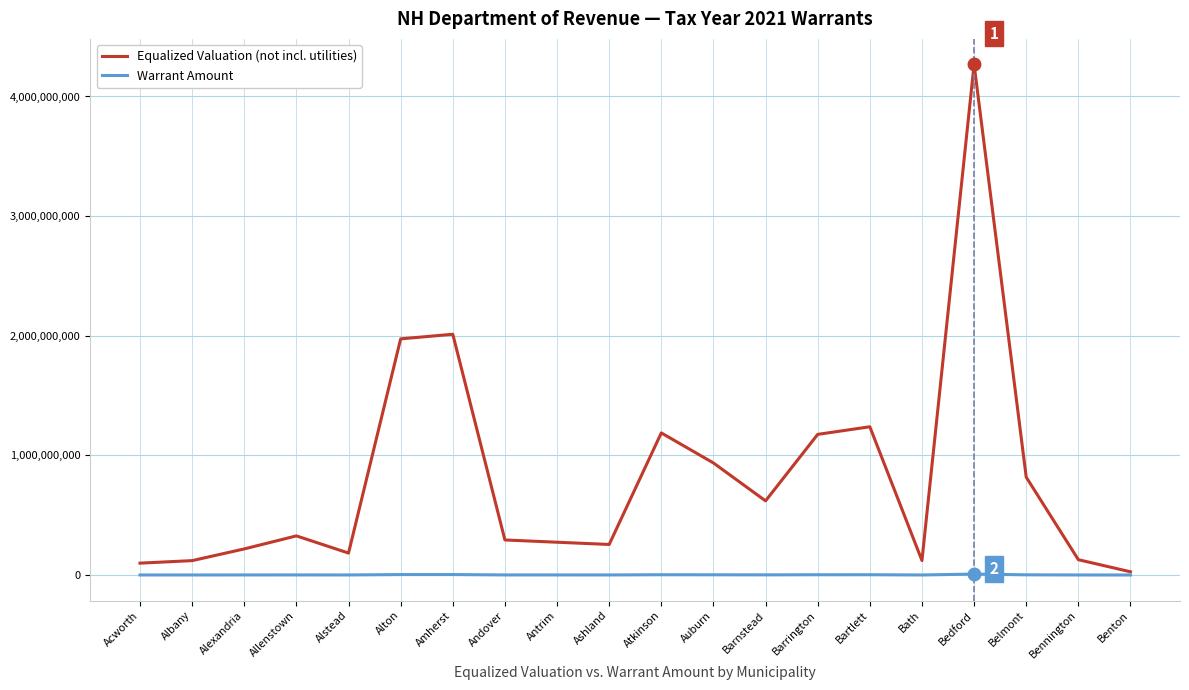

Is it true that Equalized Valuation (not incl. utilities) equals 619553597.0 at Barnstead?

True